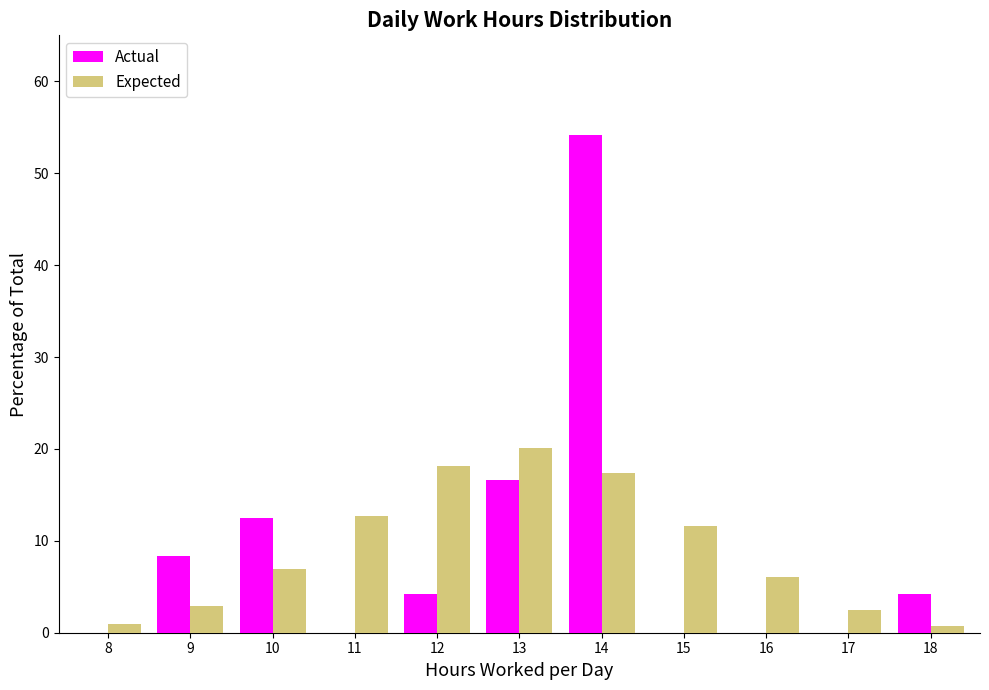

The value of Expected at 10 is 6.9. True or false?

True